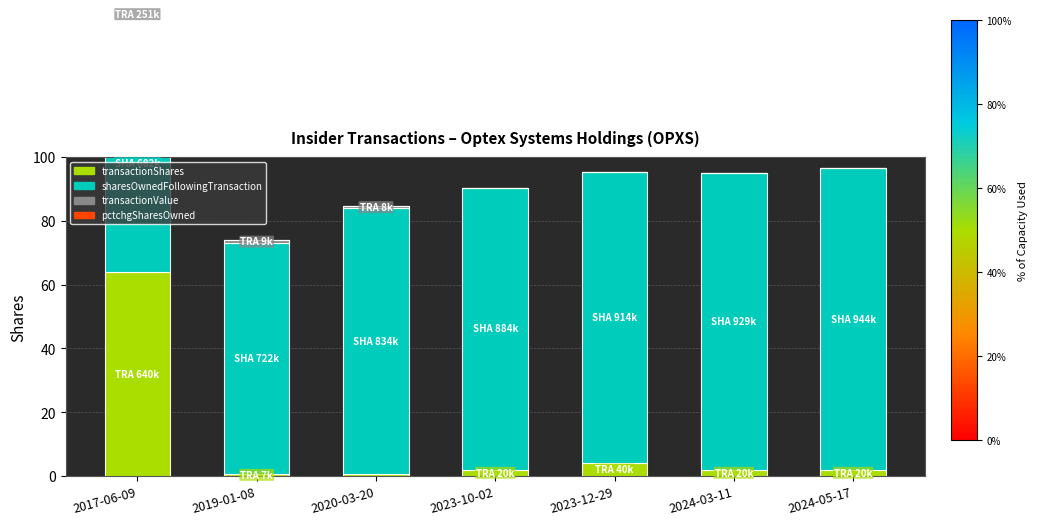

What is the greatest value displayed?

94.5